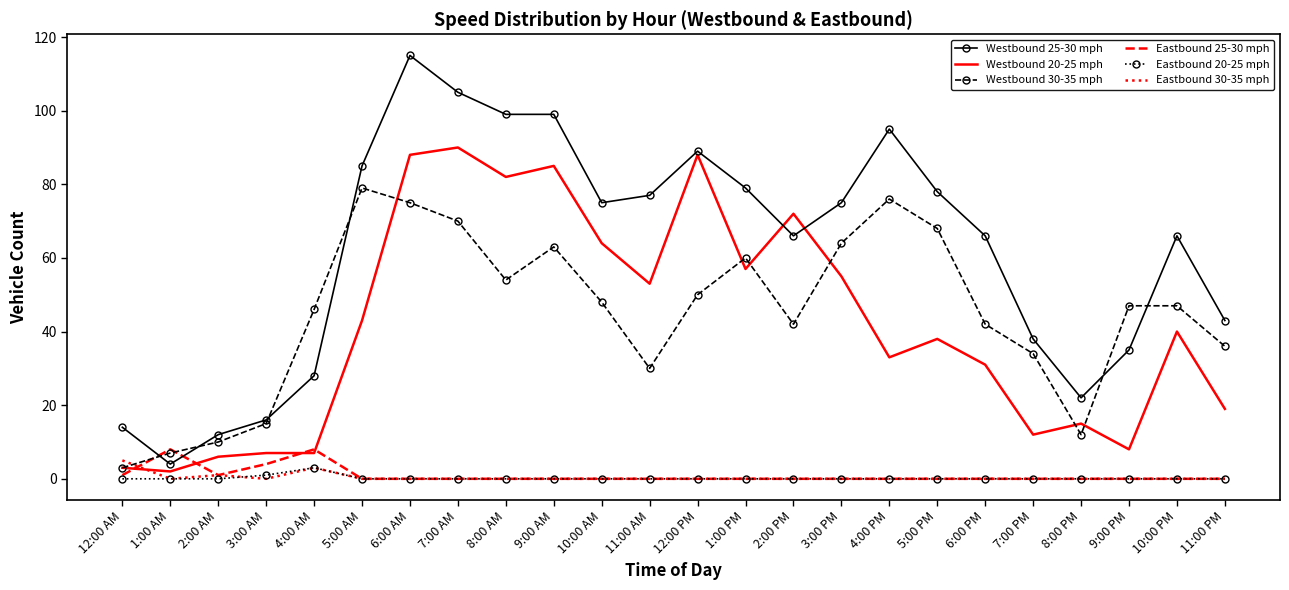

Is it true that Westbound 25-30 mph equals 22 at 8:00 PM?

True